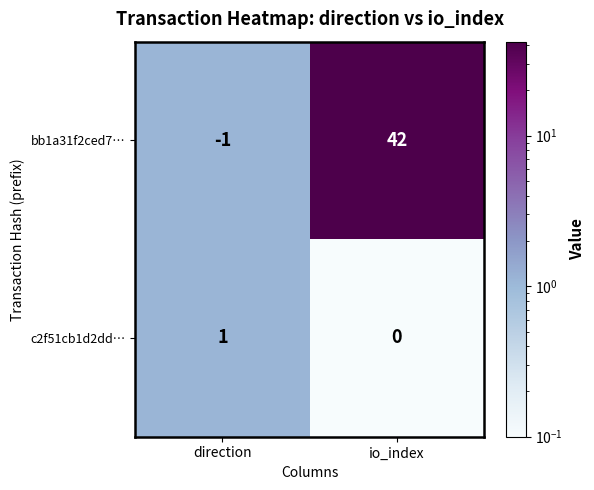

What is the difference between the maximum and minimum values in the bb1a31f2ced7… series?

43